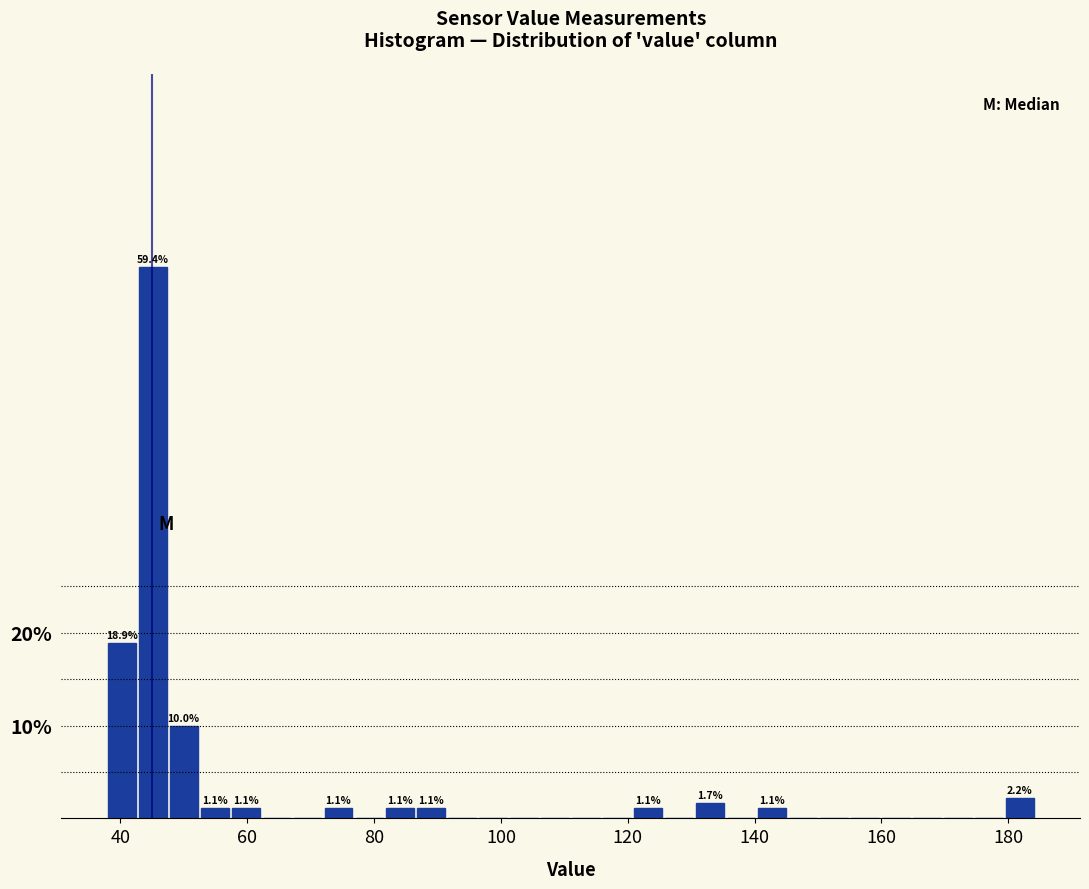

Read against the x-axis, roughly where is the centre of the tallest bar?

46